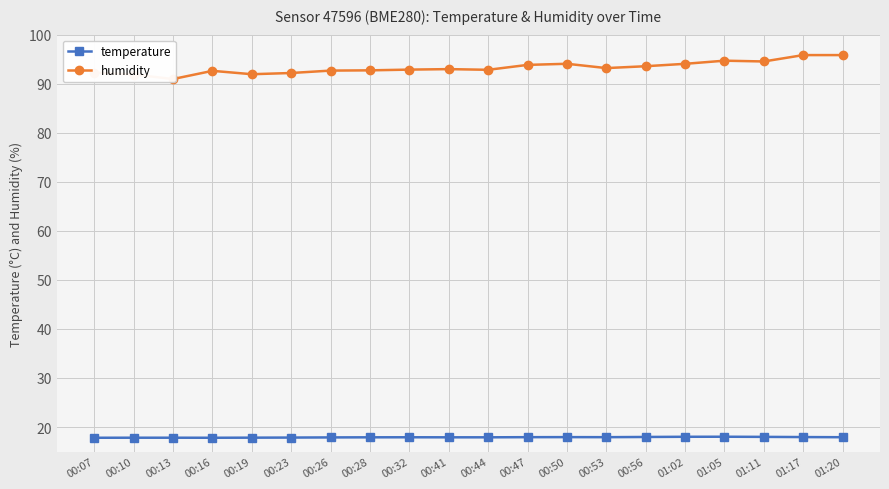

Reading left to right, what are all the values shown in this chart?

temperature: 00:07=17.8	00:10=17.8	00:13=17.8	00:16=17.8	00:19=17.8	00:23=17.9	00:26=17.9	00:28=17.9	00:32=17.9	00:41=17.9	00:44=17.9	00:47=17.9	00:50=17.9	00:53=17.9	00:56=18.0	01:02=18.0	01:05=18.0	01:11=18.0	01:17=17.9	01:20=17.9
humidity: 00:07=92.3	00:10=91.9	00:13=91.0	00:16=92.6	00:19=91.9	00:23=92.2	00:26=92.7	00:28=92.7	00:32=92.9	00:41=93.0	00:44=92.8	00:47=93.8	00:50=94.1	00:53=93.2	00:56=93.6	01:02=94.0	01:05=94.7	01:11=94.5	01:17=95.8	01:20=95.8